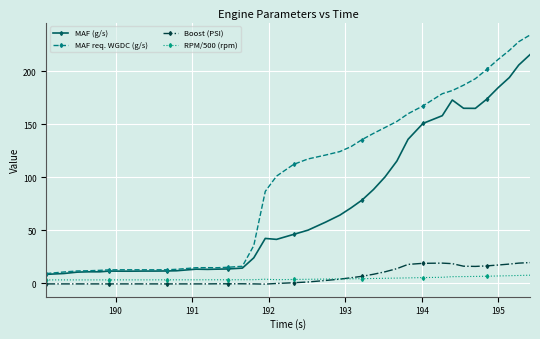

At how many categories does at least one series exceed 198?

5